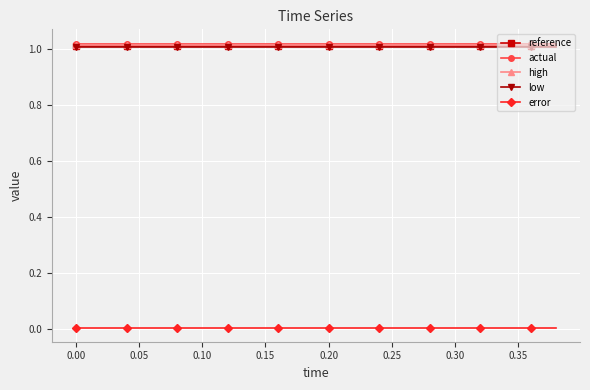

True or false: error and high intersect in this chart.

False